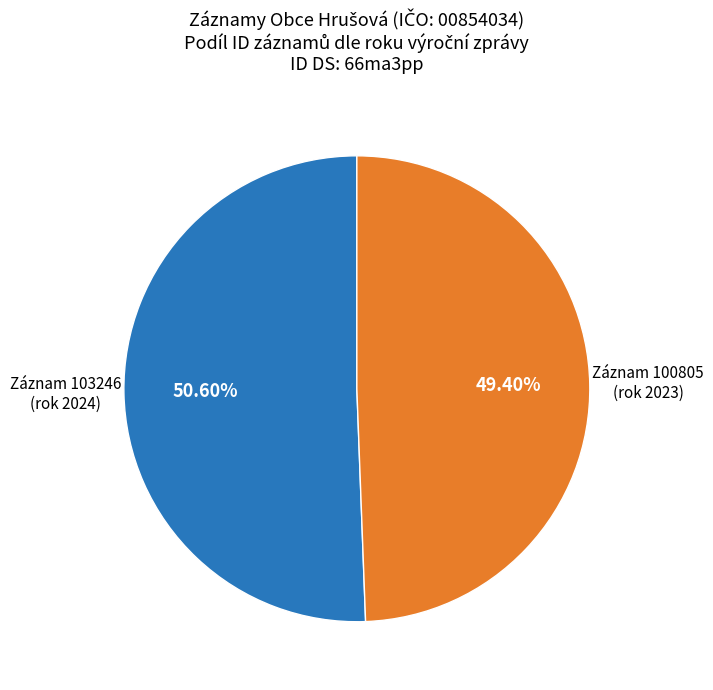

Is there a majority slice in this chart?

Yes